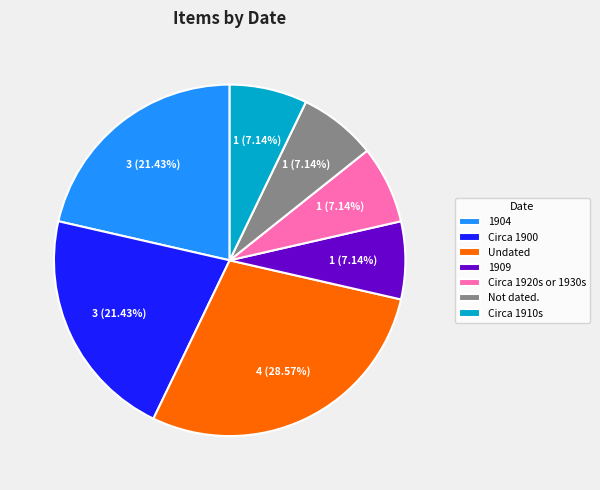

Which category has the biggest portion of the pie?

Undated